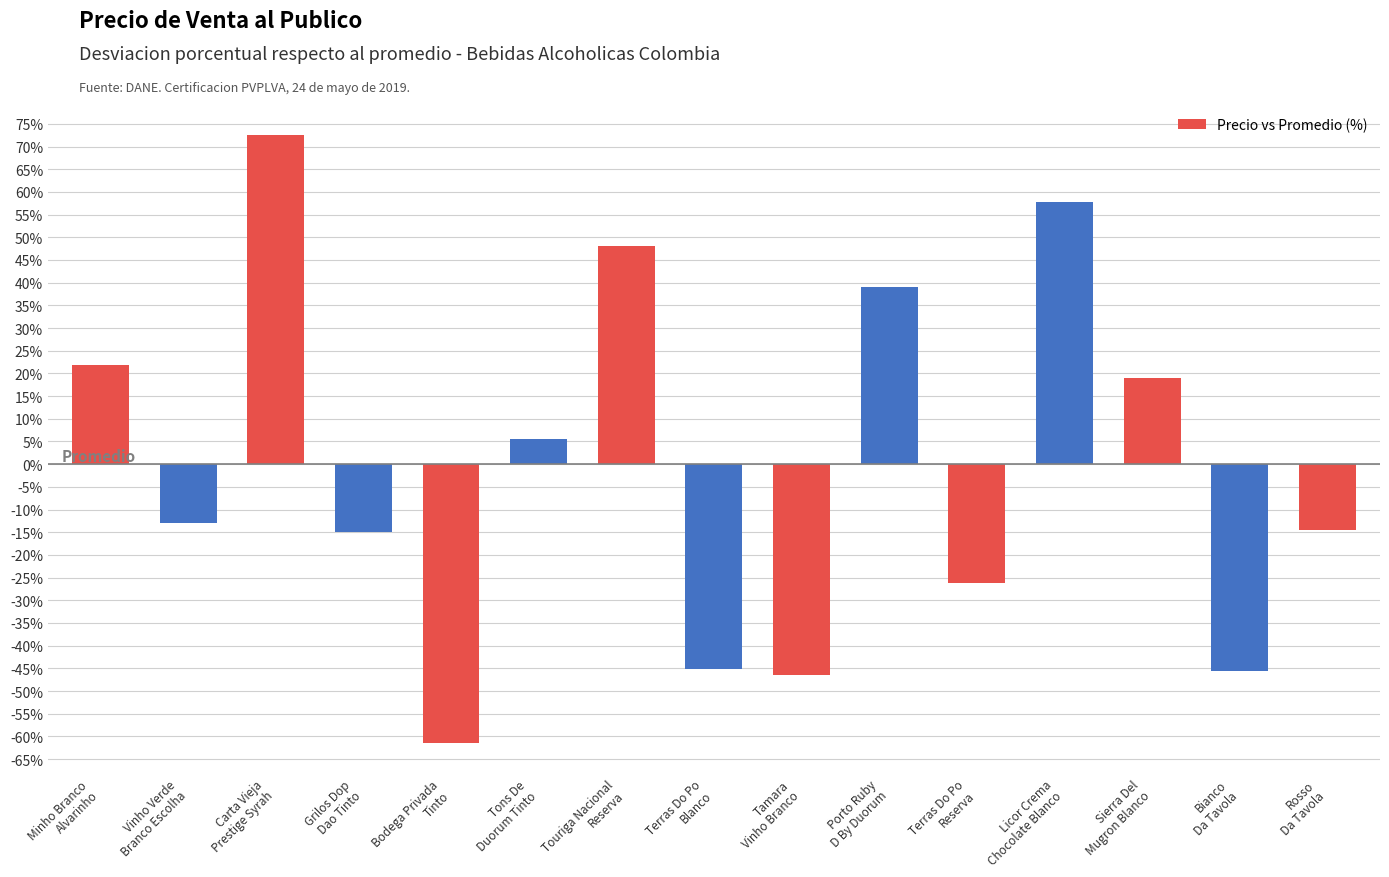

What is the label of the 4th bar from the left?

Grilos Dop
Dao Tinto